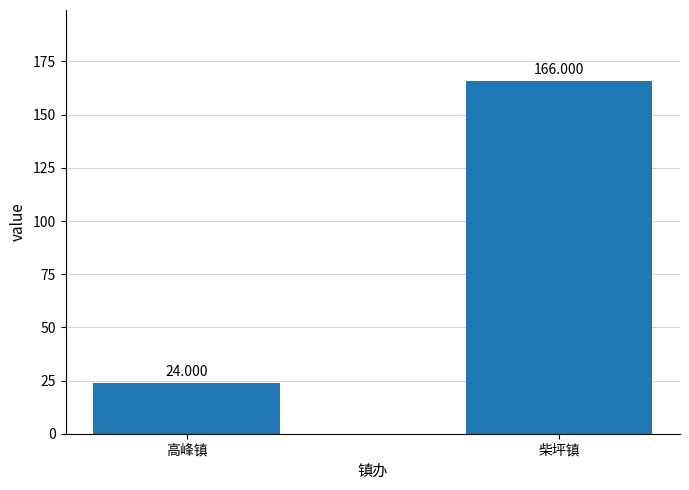

What is the difference between the maximum and minimum values?

142